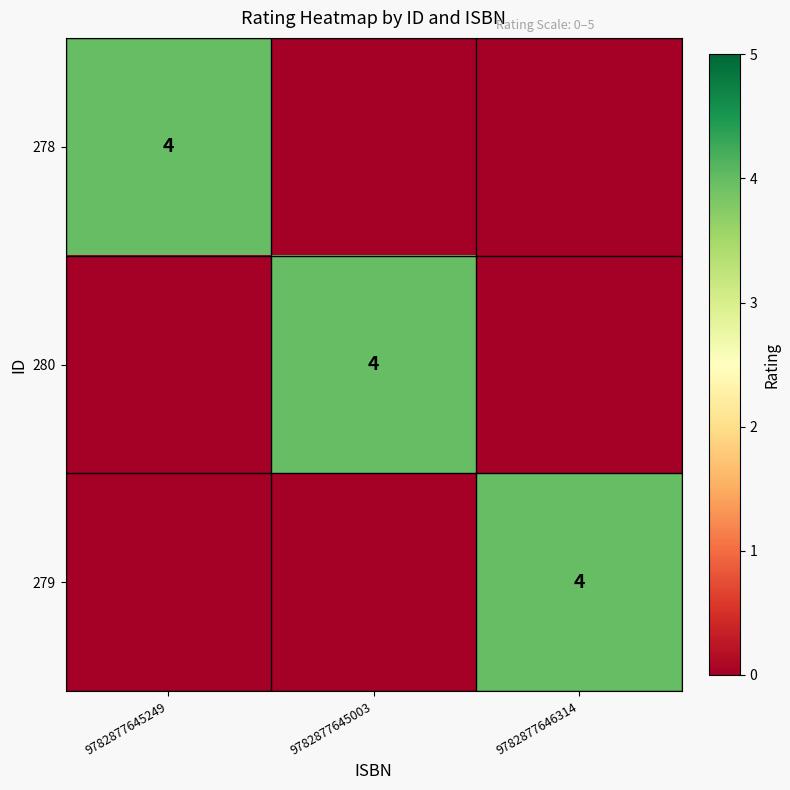

The value of 280 at 9782877645003 is 4. True or false?

True